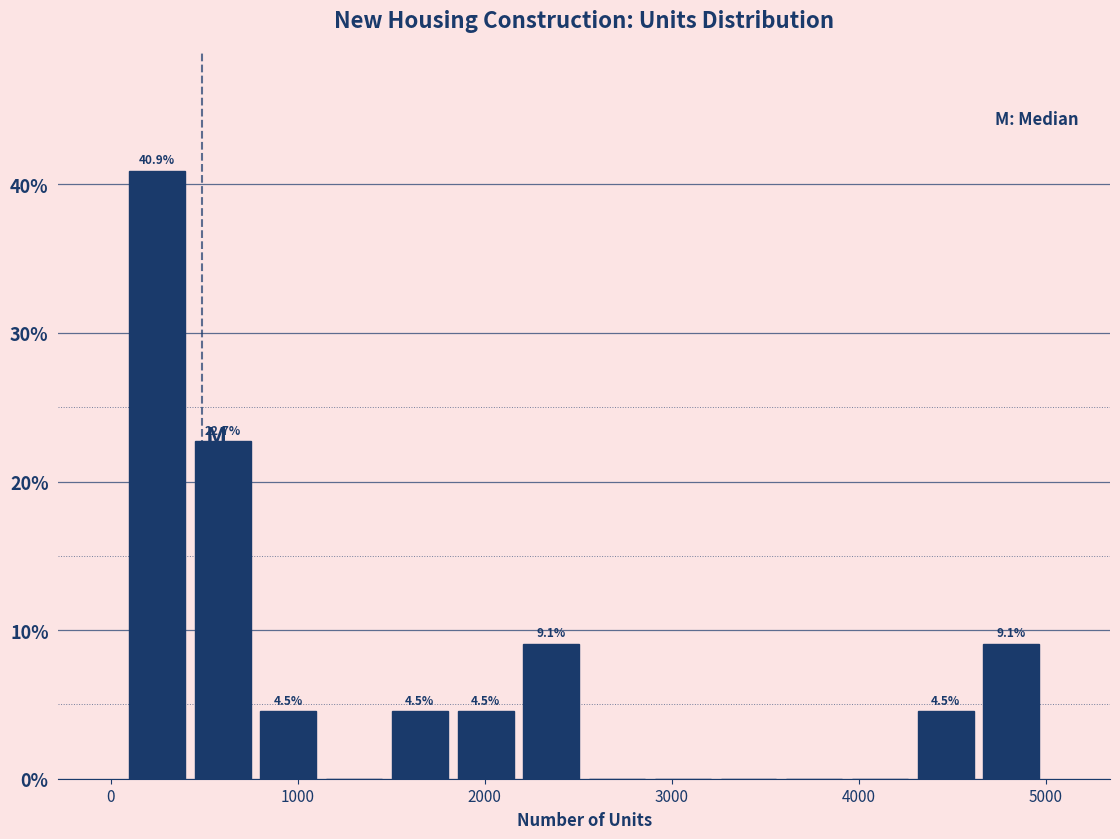

Around what value on the x-axis is the tallest bar? Give the approximate position of its centre, as read against the axis.

200